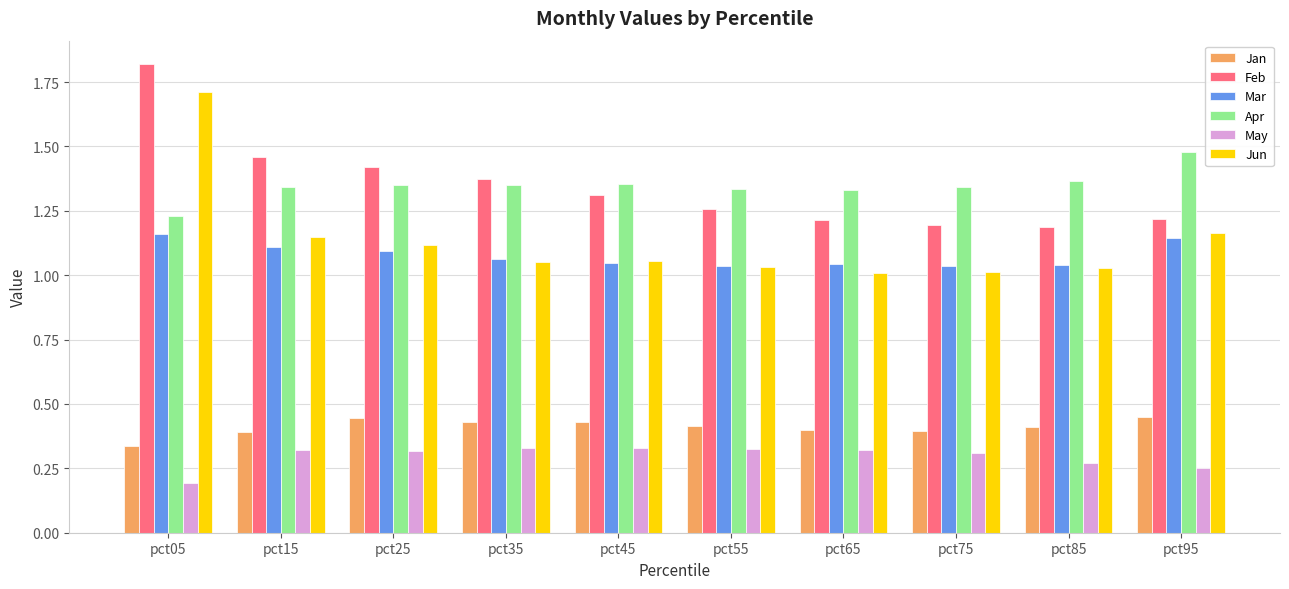

What is the sum of the Jun values at pct15 and pct95?

2.3